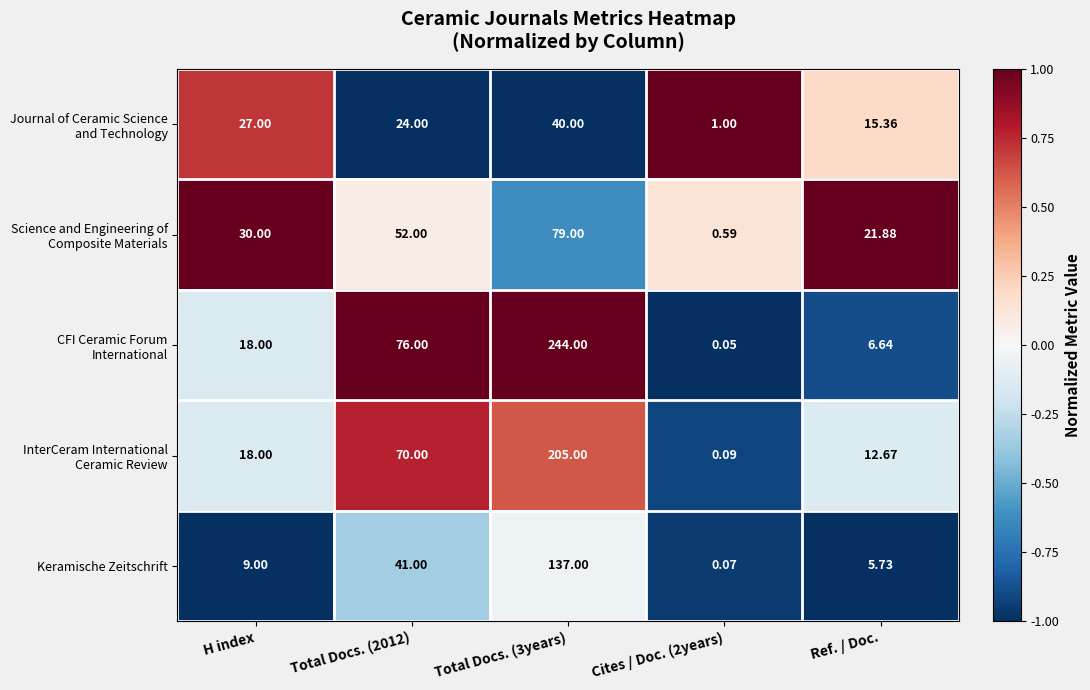

Rank the series at H index from highest to lowest value.

Science and Engineering of Composite Materials, Journal of Ceramic Science and Technology, CFI Ceramic Forum International, InterCeram International Ceramic Review, Keramische Zeitschrift